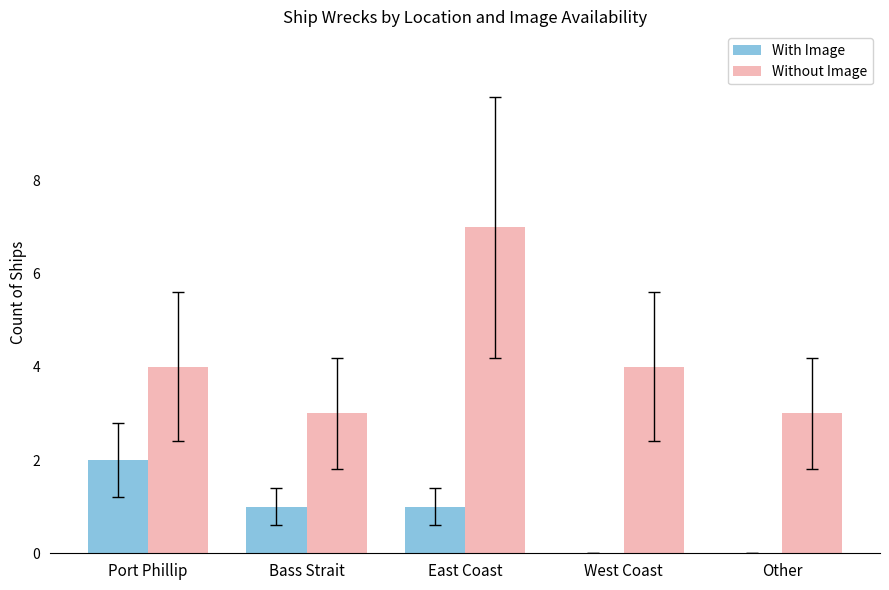

At which category is the sum across all series the highest?

East Coast